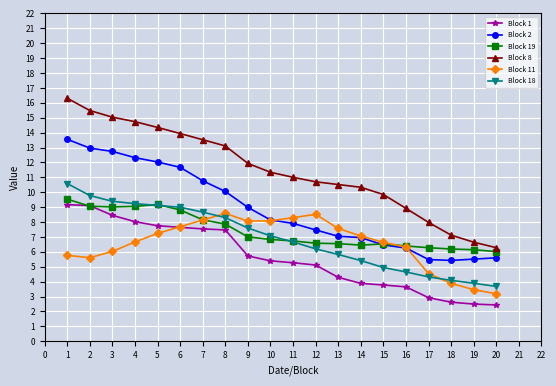

Where is Block 2 nearest to the value 9?

9